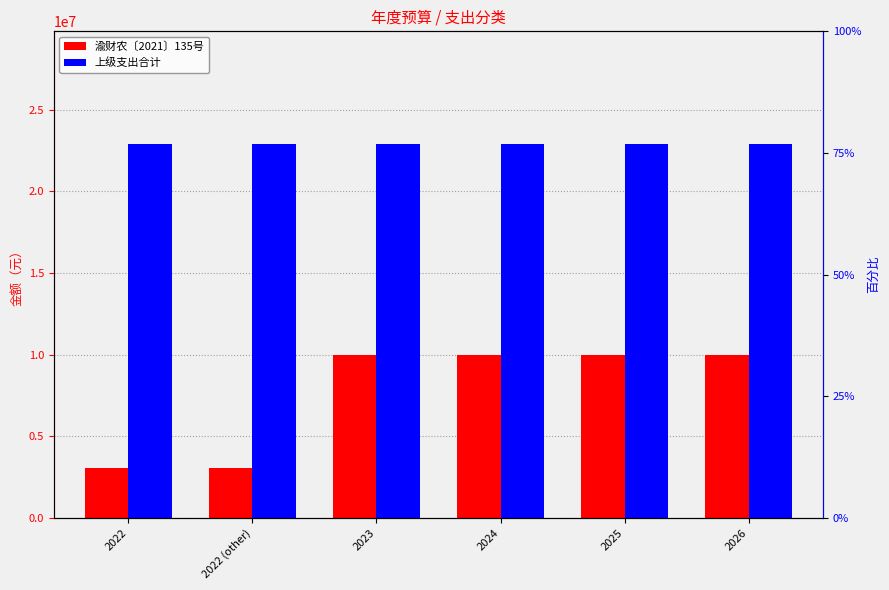

What is the smallest value displayed?

3050000